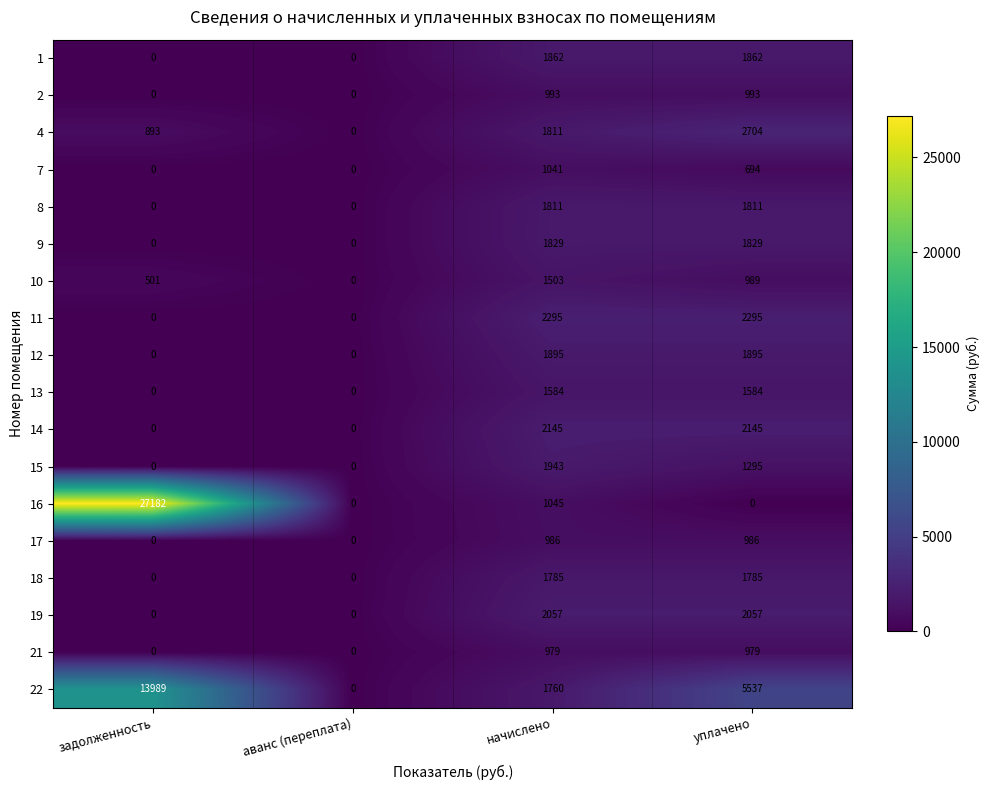

What is the sum of the 2 values at уплачено and начислено?

1986